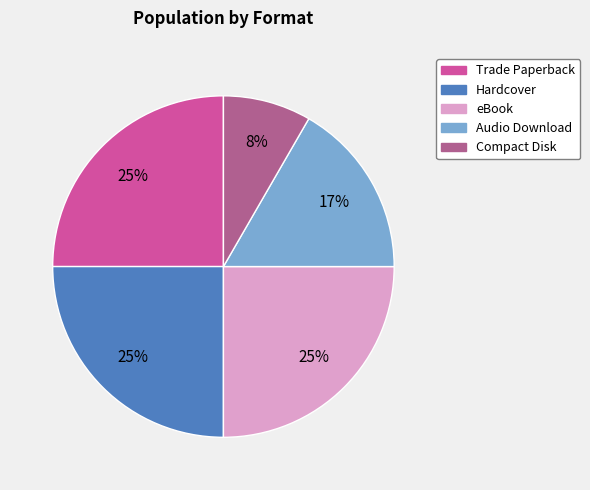

To the nearest percent, what percentage of the pie is Trade Paperback?

25%